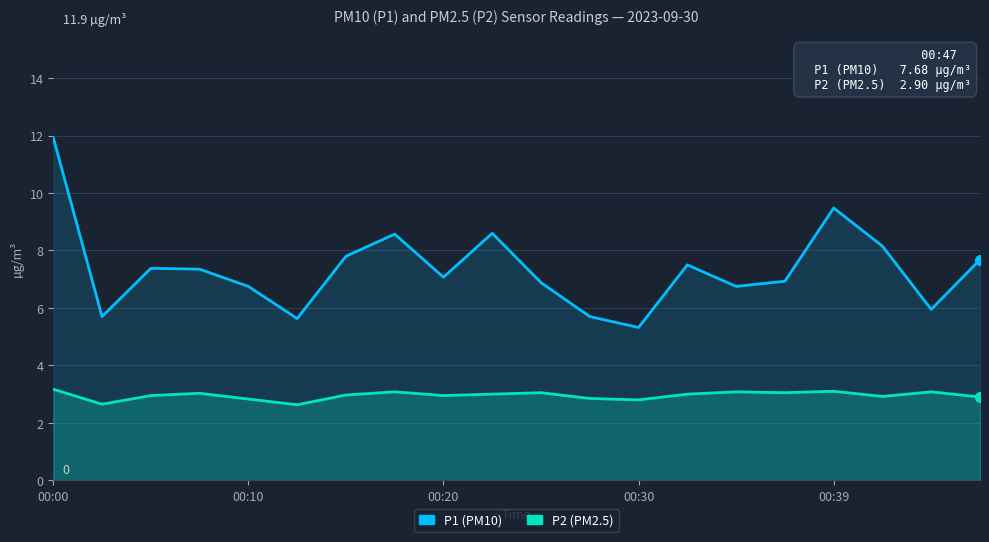

Rank the series at 10 from lowest to highest value.

P2 (PM2.5), P1 (PM10)